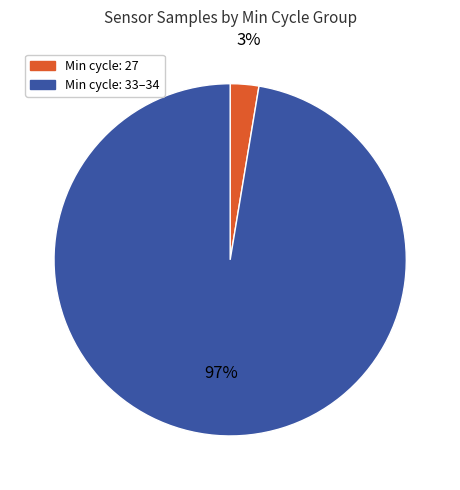

Is there any slice that represents more than half of the pie?

Yes